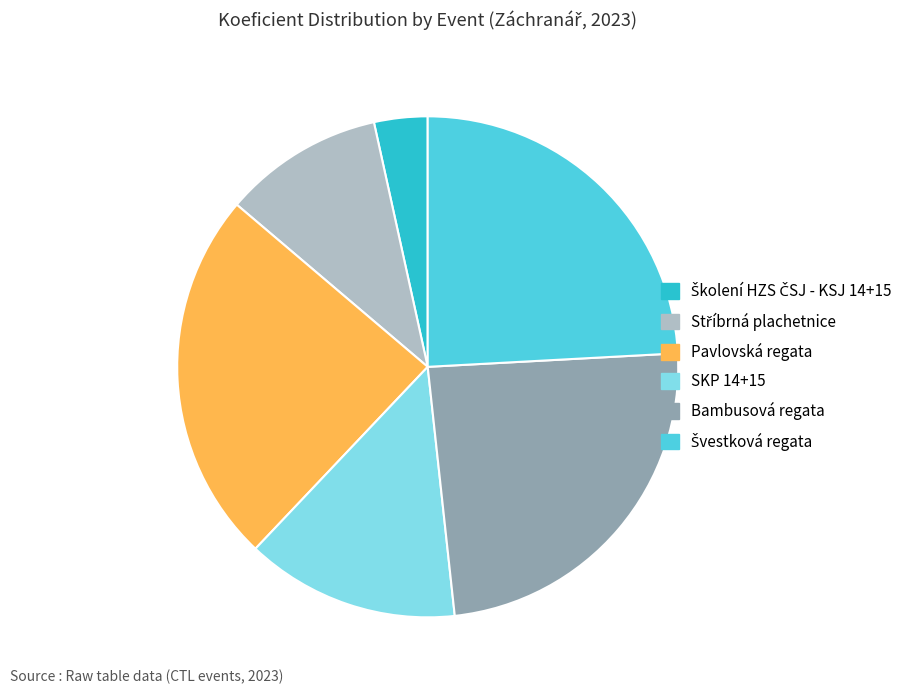

Count the number of slices in the pie.

6